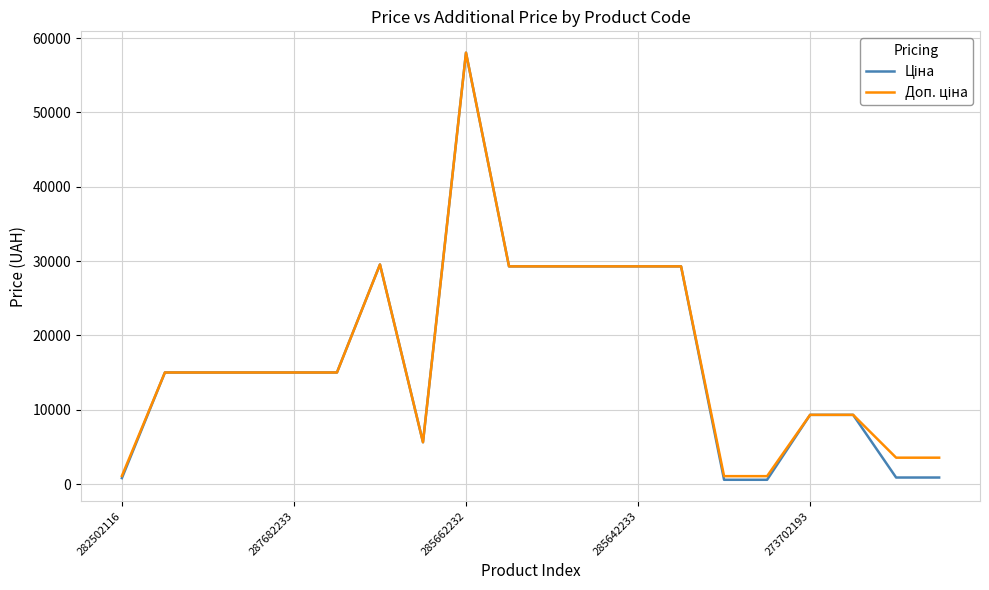

What is the maximum value shown in the chart?

58037.0